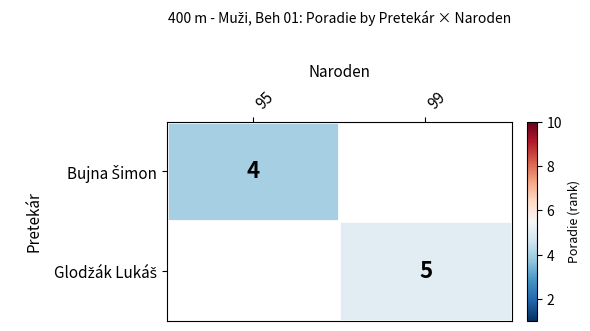

What is the highest value of the Bujna Šimon series?

4.0